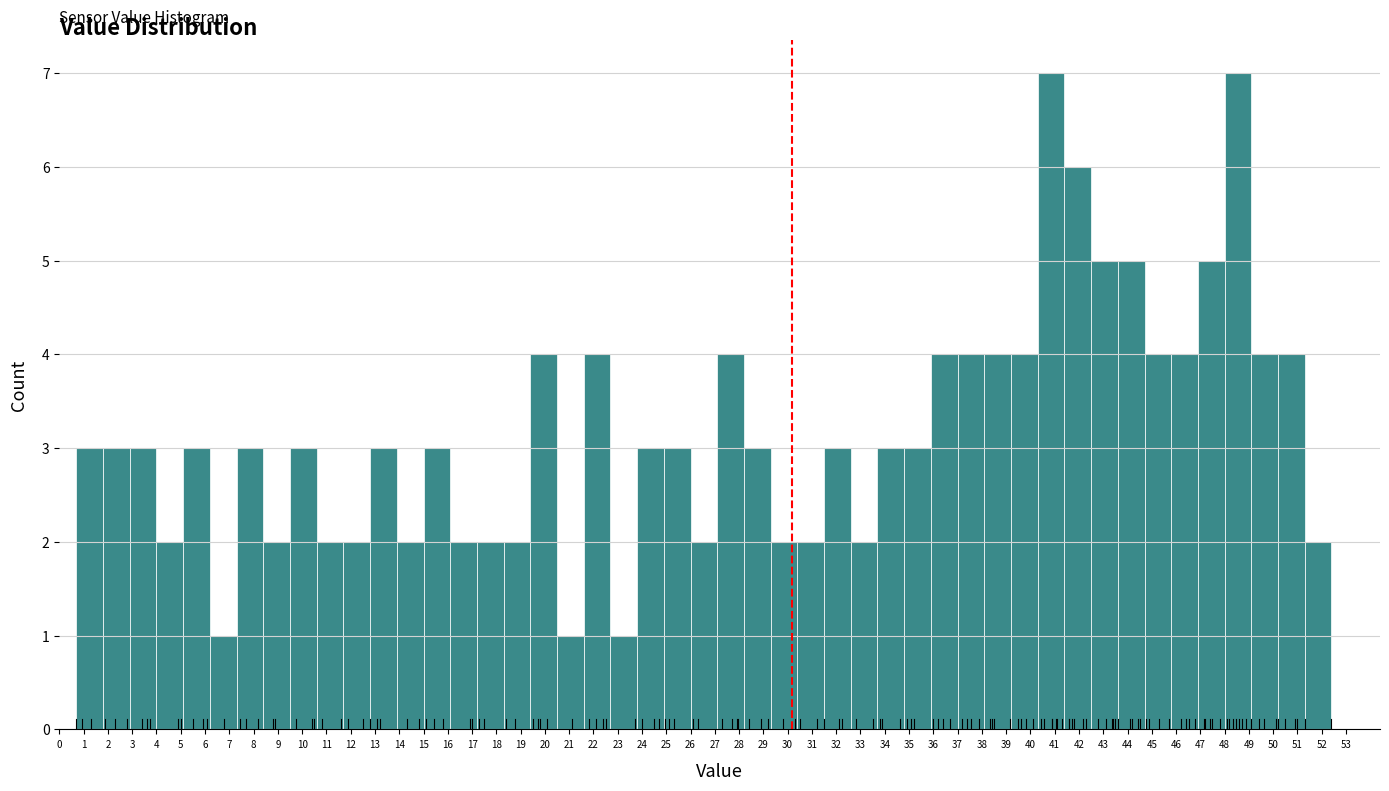

Reading left to right, transcribe this chart: for each bar, give the range it covers on the x-axis and its height. The values are not printed on the chart, so give them approximately, as read against the axis.

0.7 to 1.8: 3
1.8 to 2.9: 3
2.9 to 4.0: 3
4.0 to 5.1: 2
5.1 to 6.2: 3
6.2 to 7.3: 1
7.3 to 8.4: 3
8.4 to 9.5: 2
9.5 to 10.6: 3
10.6 to 11.7: 2
11.7 to 12.8: 2
12.8 to 13.9: 3
13.9 to 15.0: 2
15.0 to 16.1: 3
16.1 to 17.2: 2
17.2 to 18.3: 2
18.3 to 19.4: 2
19.4 to 20.5: 4
20.5 to 21.6: 1
21.6 to 22.7: 4
22.7 to 23.8: 1
23.8 to 24.9: 3
24.9 to 26.0: 3
26.0 to 27.1: 2
27.1 to 28.2: 4
28.2 to 29.3: 3
29.3 to 30.4: 2
30.4 to 31.5: 2
31.5 to 32.6: 3
32.6 to 33.7: 2
33.7 to 34.8: 3
34.8 to 35.9: 3
35.9 to 37.0: 4
37.0 to 38.1: 4
38.1 to 39.2: 4
39.2 to 40.3: 4
40.3 to 41.4: 7
41.4 to 42.5: 6
42.5 to 43.6: 5
43.6 to 44.7: 5
44.7 to 45.8: 4
45.8 to 46.9: 4
46.9 to 48.0: 5
48.0 to 49.1: 7
49.1 to 50.2: 4
50.2 to 51.3: 4
51.3 to 52.4: 2